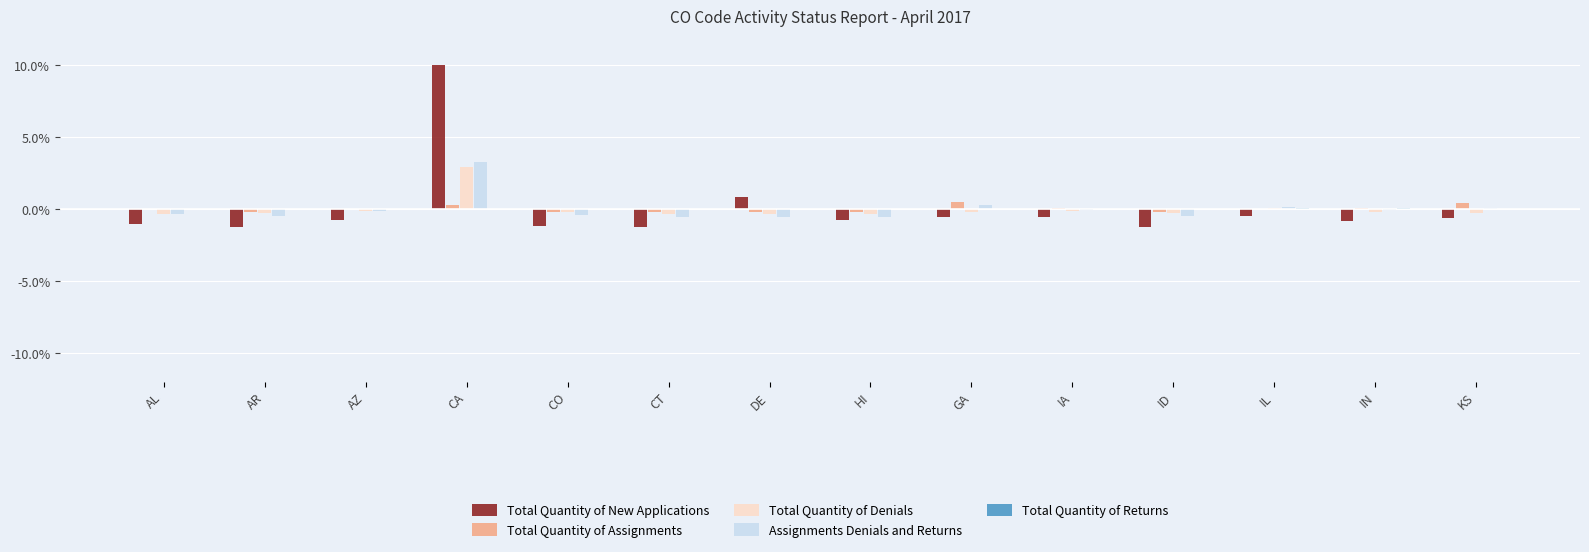

What is the greatest value displayed?

10.0